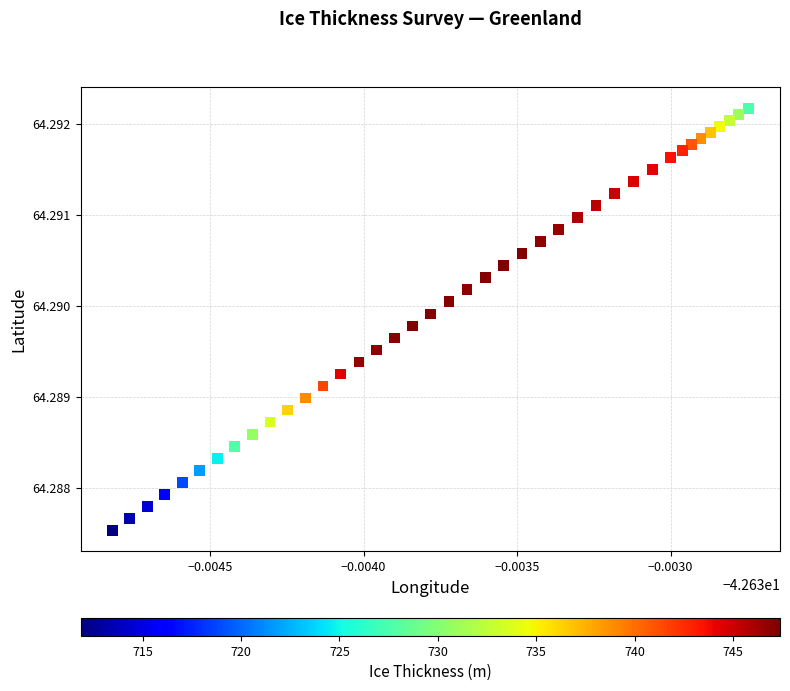

Count the number of points in this scatter plot.

40